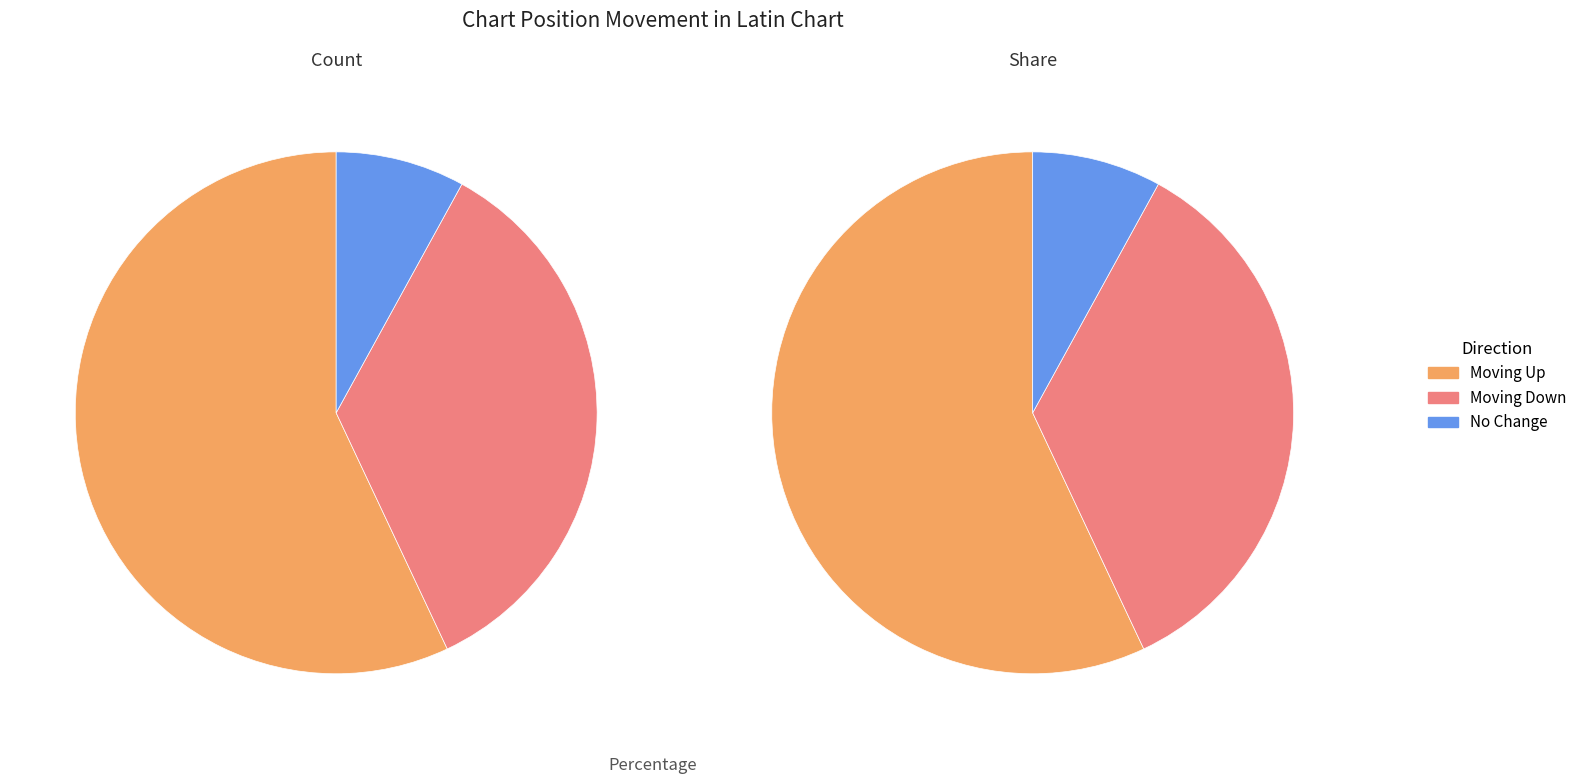

Is the sum of down and up greater than half?

Yes